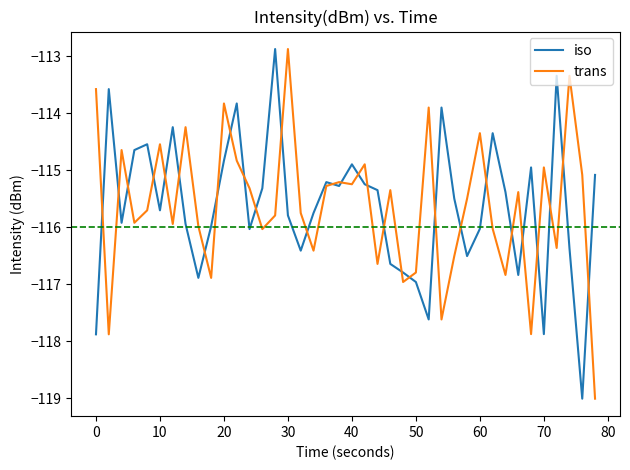

After their last crossing, which series has the higher values: trans or iso?

iso